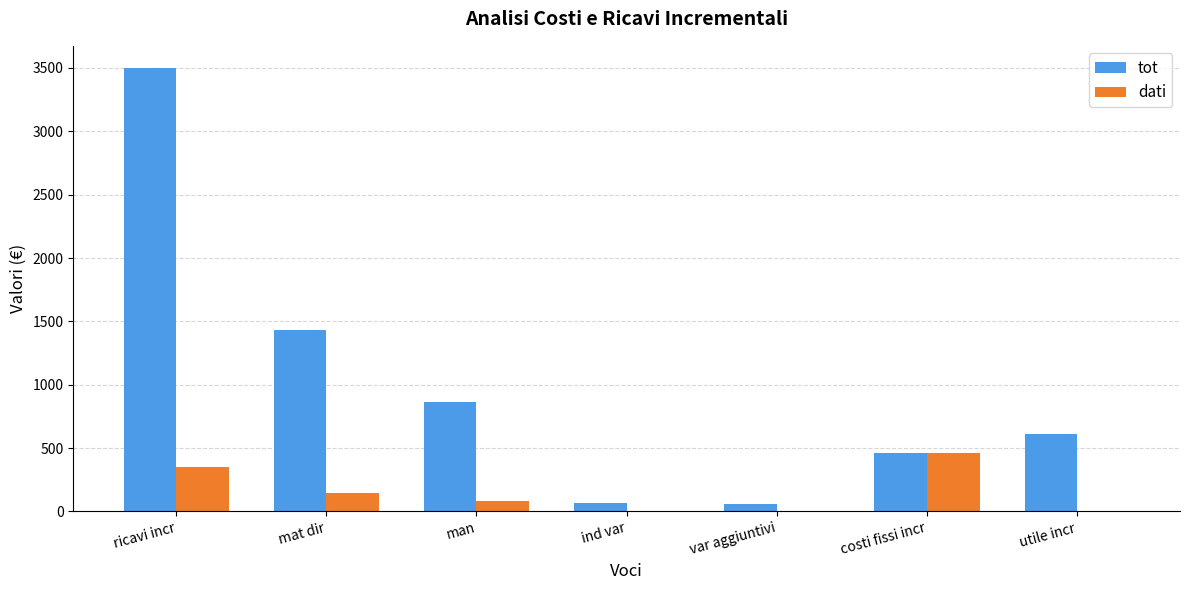

The value of tot at var aggiuntivi is 60.0. True or false?

True